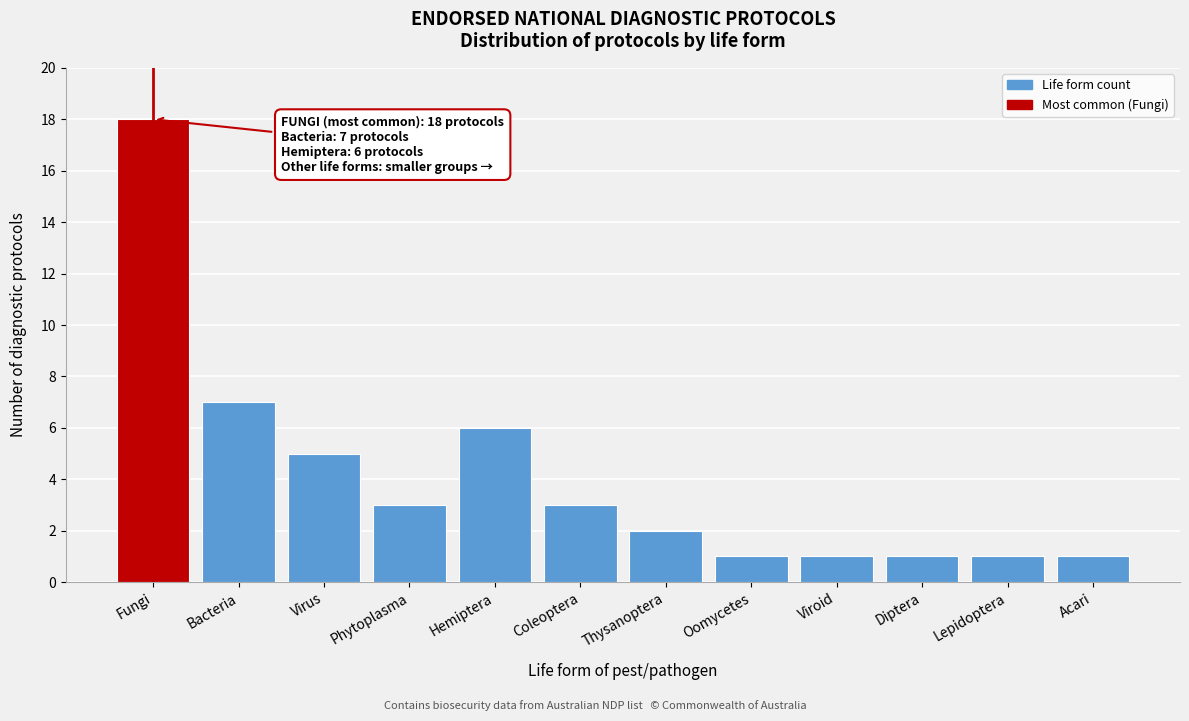

Reading left to right, list all the values displayed in this chart.

Fungi=18	Bacteria=7	Virus=5	Phytoplasma=3	Hemiptera=6	Coleoptera=3	Thysanoptera=2	Oomycetes=1	Viroid=1	Diptera=1	Lepidoptera=1	Acari=1